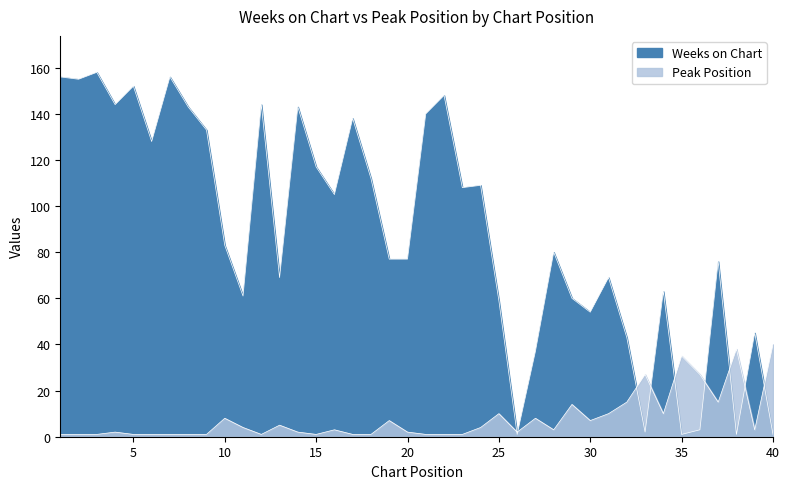

What is the sum of all Weeks on Chart values?

3551